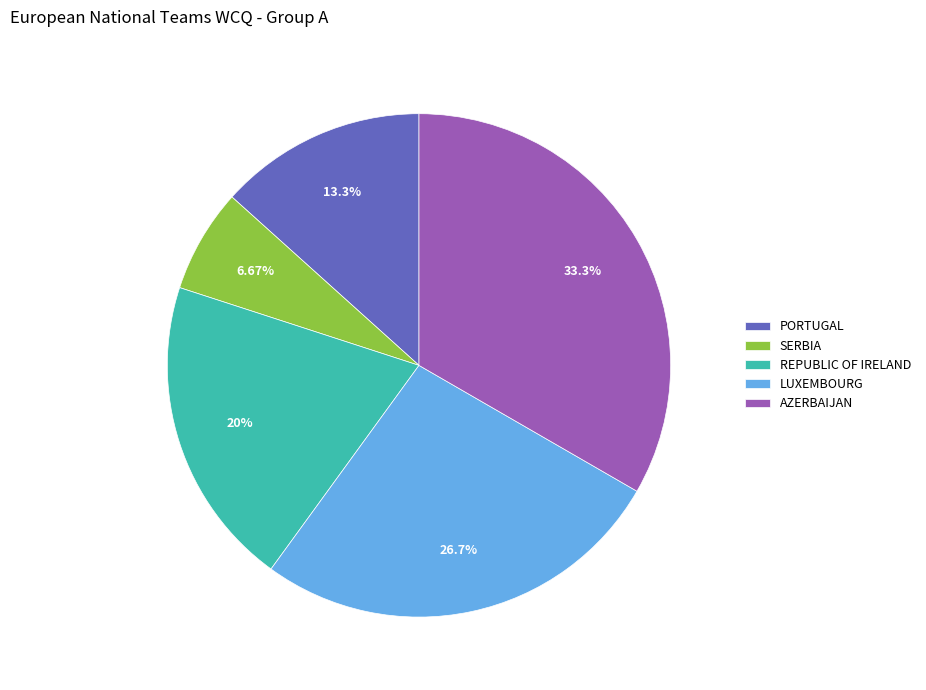

What is the largest slice in the pie chart?

AZERBAIJAN